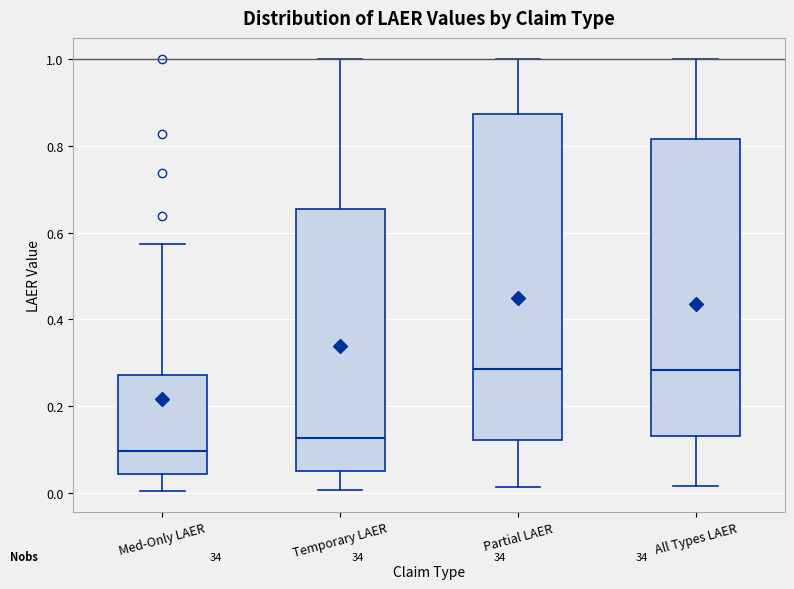

Reading left to right, read every box against the y-axis: the position of its median line, the range the box covers, and the ends of its whiskers. The values are not printed on the chart, so give them approximately, as read against the axis.

Med-Only LAER: median 0.10, box 0.04 to 0.28, whiskers 0.00 to 0.58
Temporary LAER: median 0.12, box 0.04 to 0.66, whiskers 0.00 to 1.00
Partial LAER: median 0.28, box 0.12 to 0.88, whiskers 0.02 to 1.00
All Types LAER: median 0.28, box 0.14 to 0.82, whiskers 0.02 to 1.00